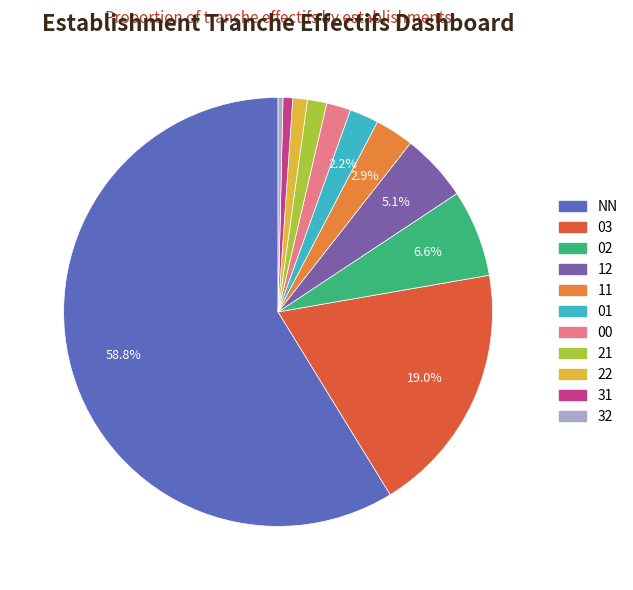

What is the majority slice?

NN